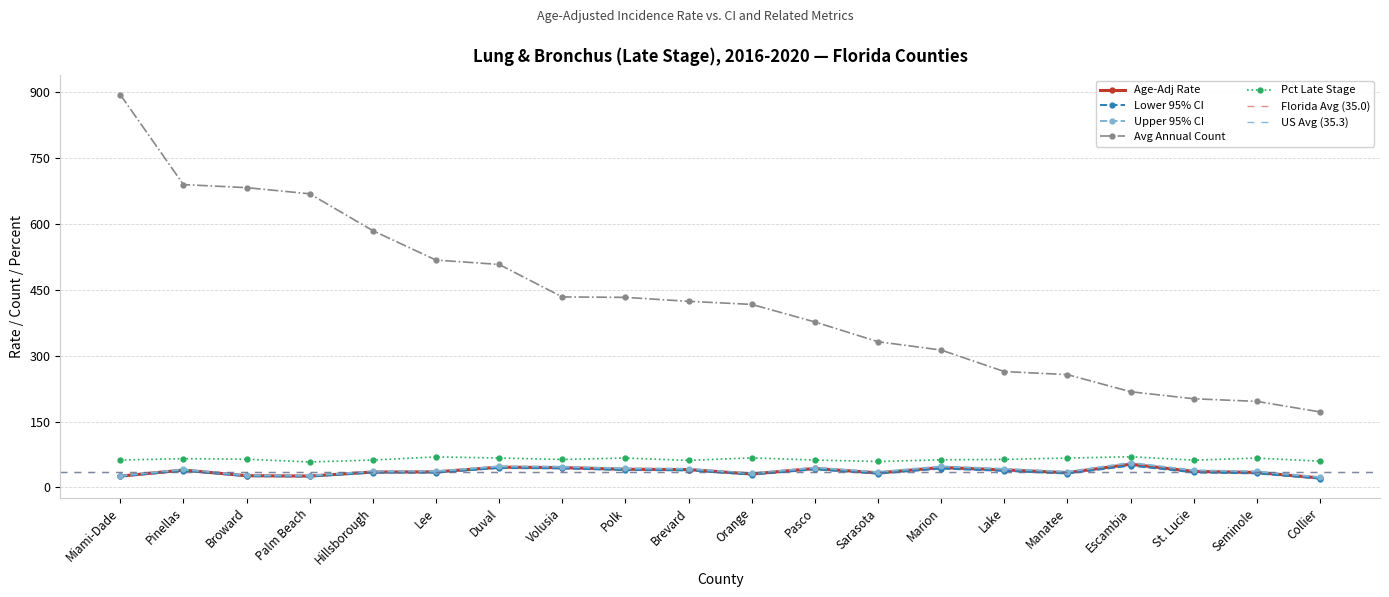

Reading left to right, list all the values displayed in this chart.

Age-Adj Rate: 25.8	39.5	26.7	25.9	35.1	35.4	46.1	45.2	41.4	40.6	30.6	43.2	33.1	45.4	40.0	33.6	52.9	36.5	34.1	21.6
Lower 95% CI: 25.1	38.2	25.8	25.0	33.8	33.9	44.3	43.3	39.7	38.9	29.2	41.2	31.4	43.0	37.7	31.7	49.7	34.3	32.0	20.1
Upper 95% CI: 26.6	40.9	27.6	26.9	36.4	36.8	47.9	47.2	43.2	42.5	31.9	45.2	35.0	47.9	42.3	35.6	56.2	39.0	36.3	23.3
Avg Annual Count: 895.0	690.0	683.0	669.0	585.0	518.0	508.0	434.0	433.0	424.0	417.0	377.0	332.0	313.0	264.0	257.0	218.0	202.0	196.0	172.0
Pct Late Stage: 62.4	65.6	64.2	58.0	62.4	69.5	67.0	63.7	66.9	61.6	67.3	62.4	59.1	62.9	63.9	66.8	69.9	62.1	66.8	59.8